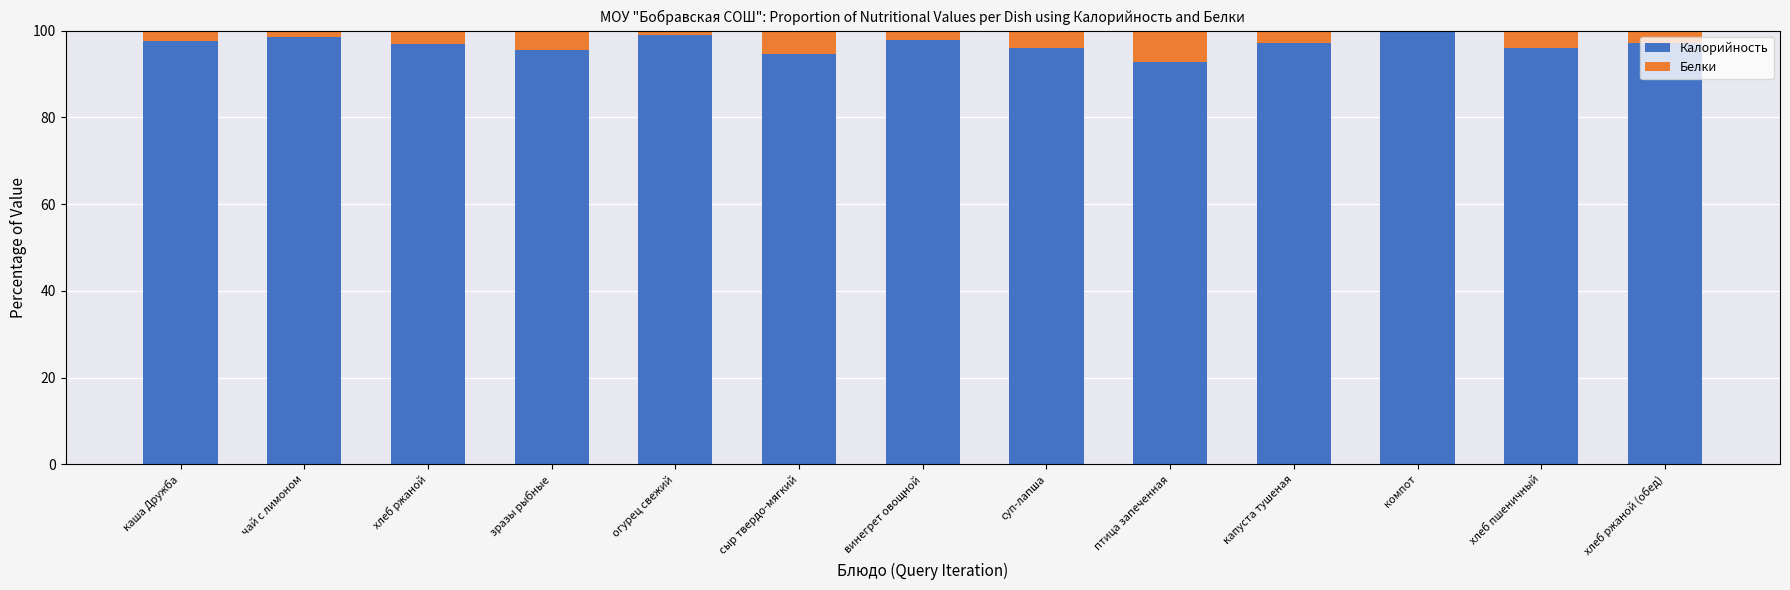

The Калорийность series shows 145.7 at зразы рыбные. True or false?

False